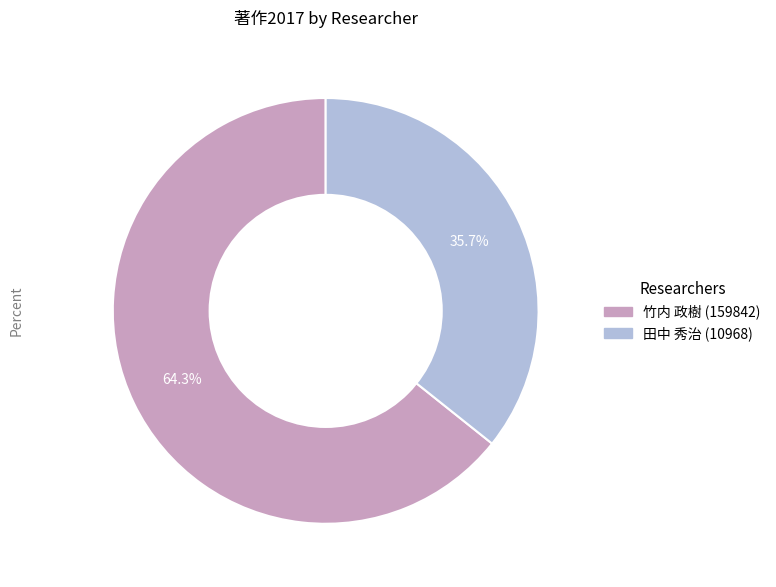

Between 田中 秀治 (10968) and 竹内 政樹 (159842), which is larger?

竹内 政樹 (159842)